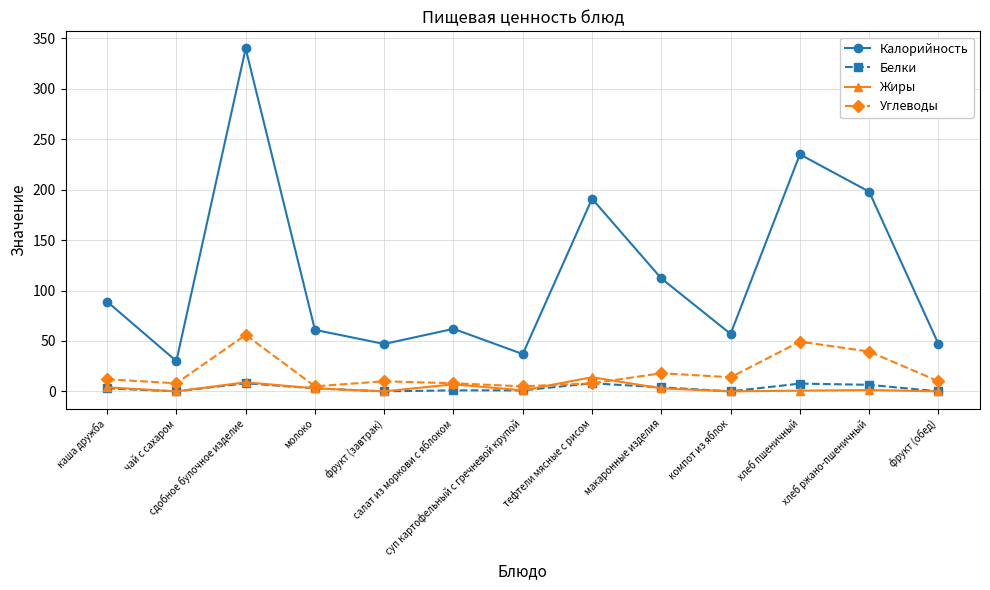

What is the spread (max minus min) of values at молоко?

58.0